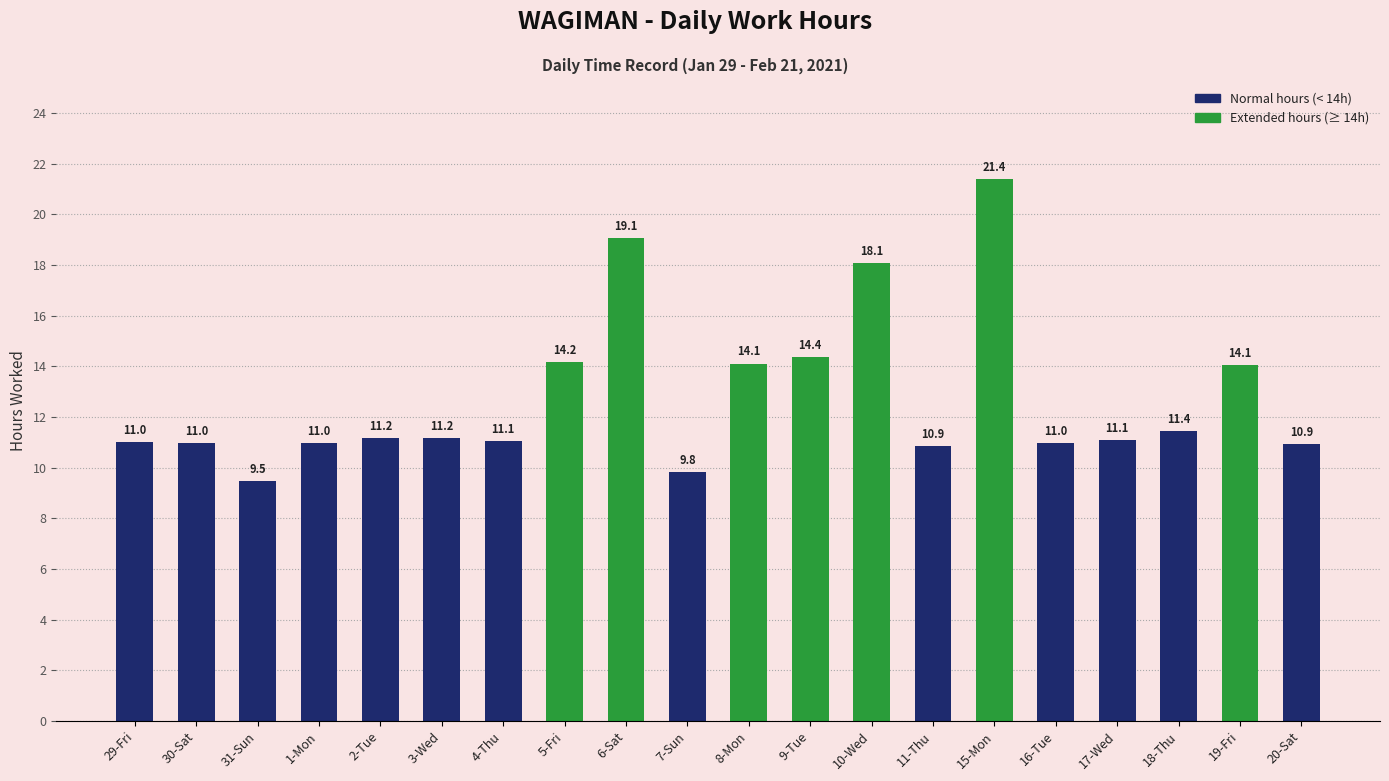

At which category does the chart reach its minimum across all series?

31-Sun